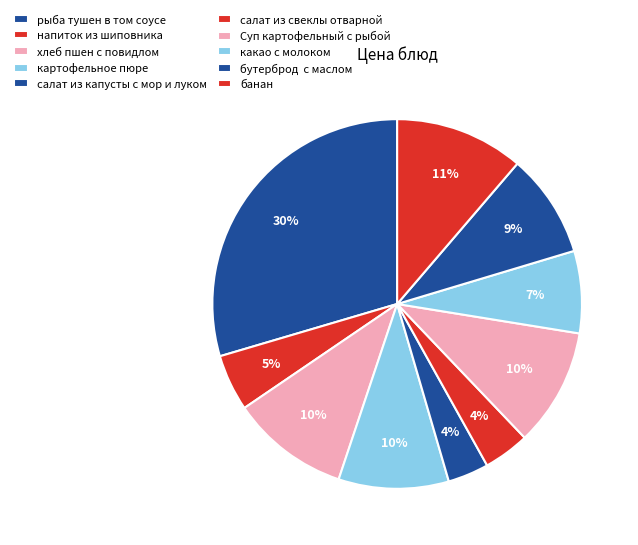

The Суп картофельный с рыбой slice represents 10% of the pie. True or false?

True